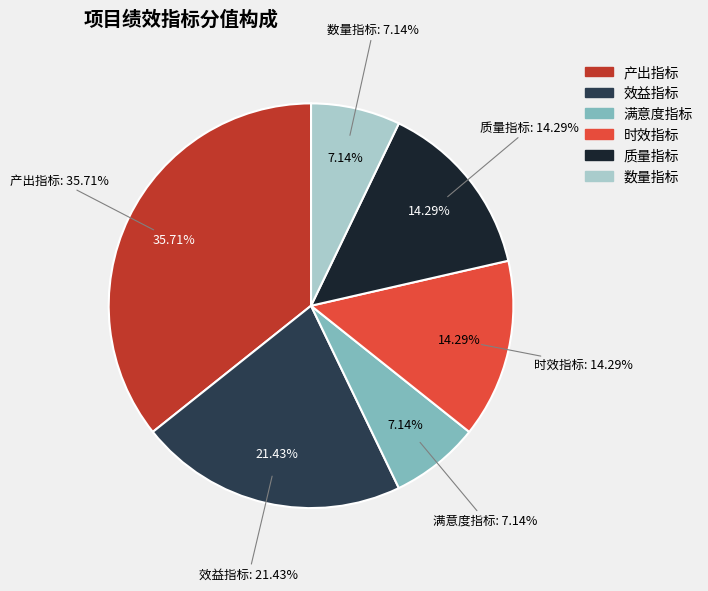

What is the largest slice in the pie chart?

产出指标